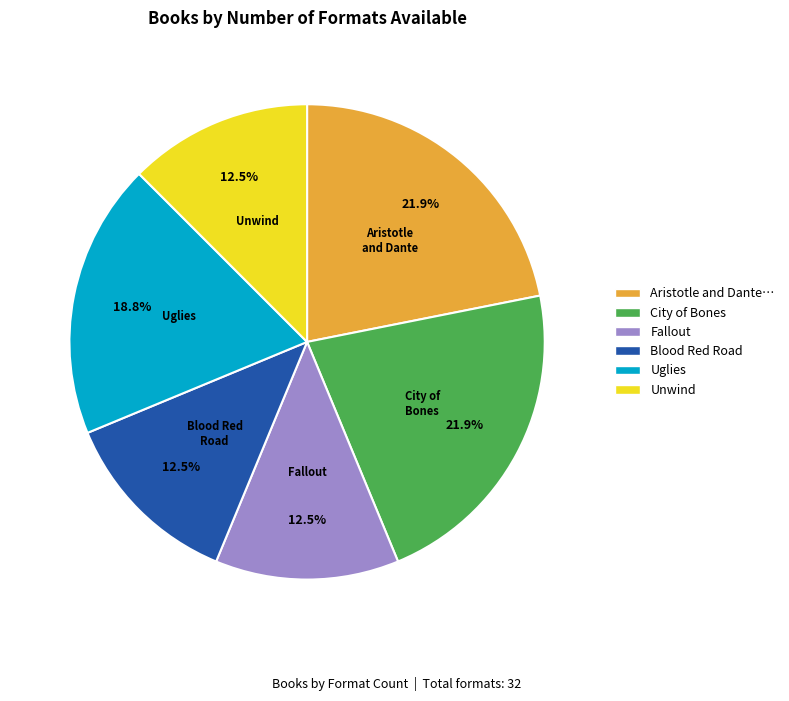

Does any single category account for the majority?

No